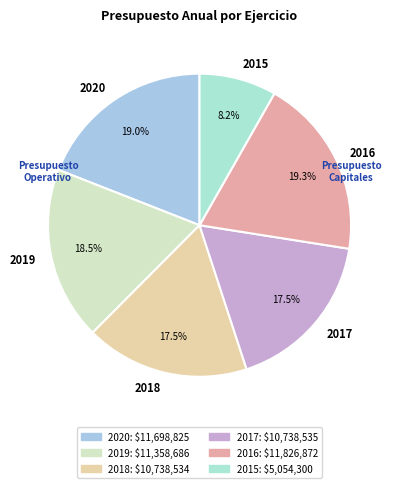

Which category has the smallest portion of the pie?

2015